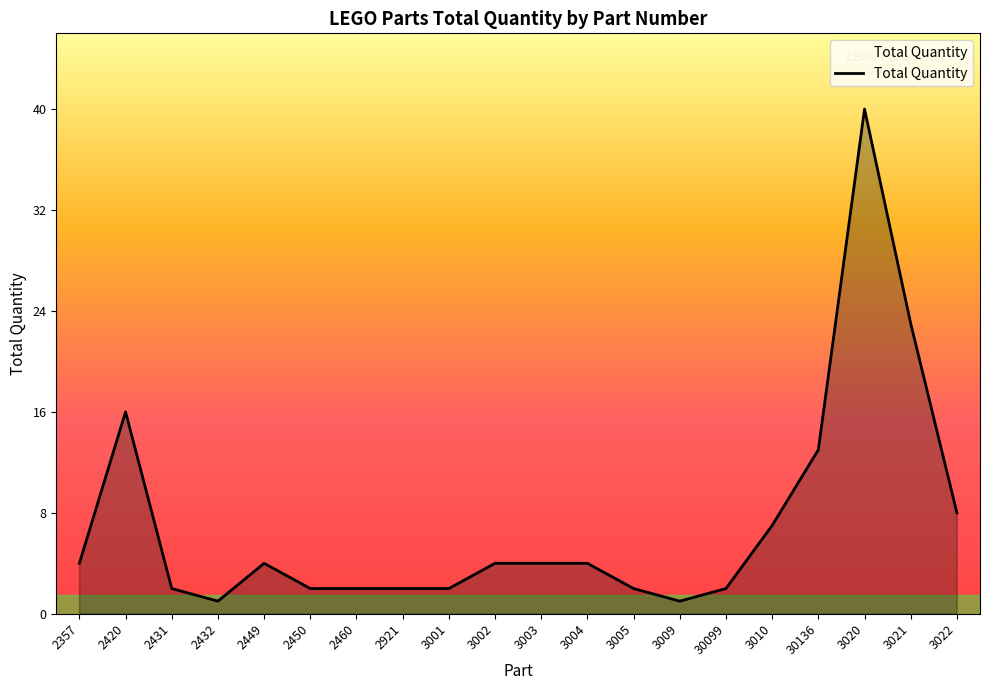

What is the maximum value shown in the chart?

40